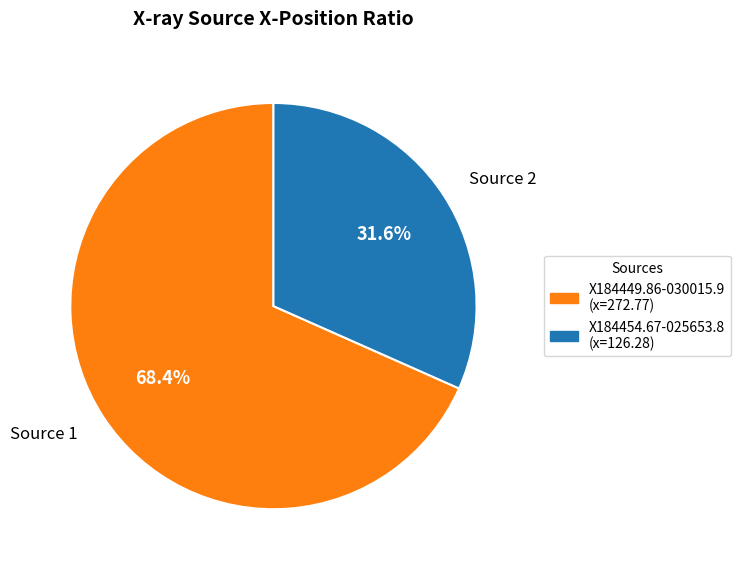

Does Source 1 represent more than half of the total?

Yes